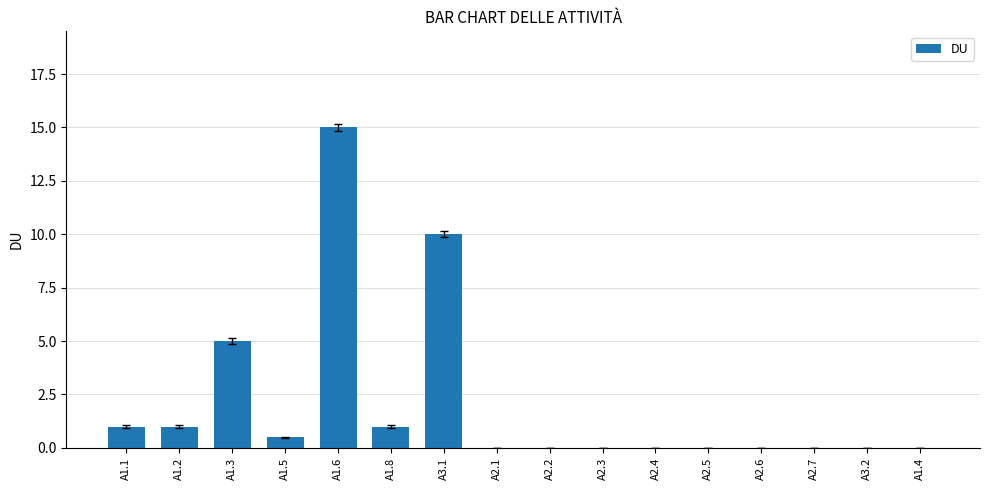

True or false: the data shows 0.0 at A2.6.

True